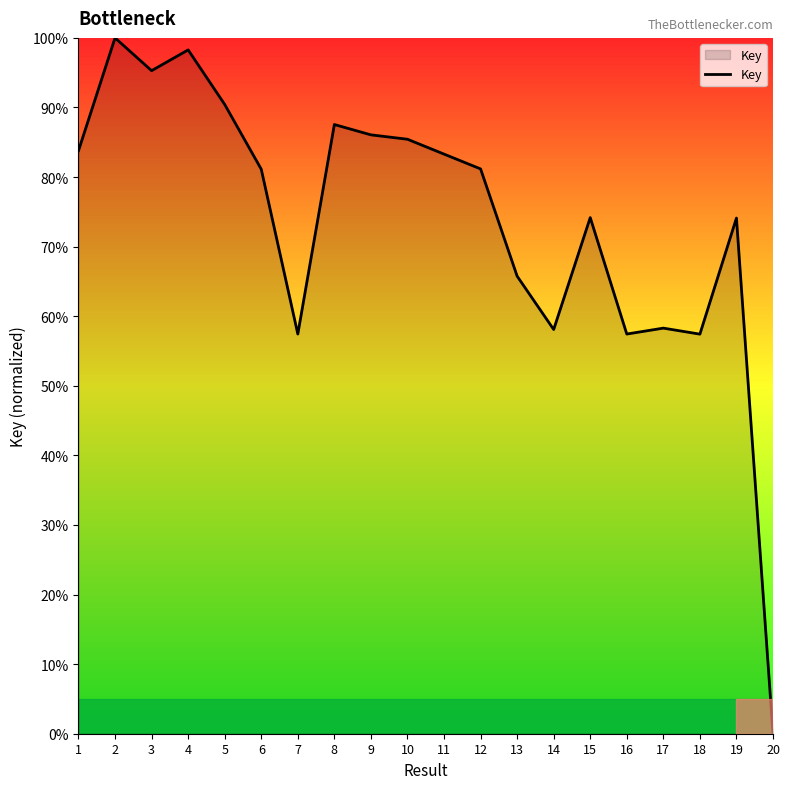

What is the maximum value shown in the chart?

100.0